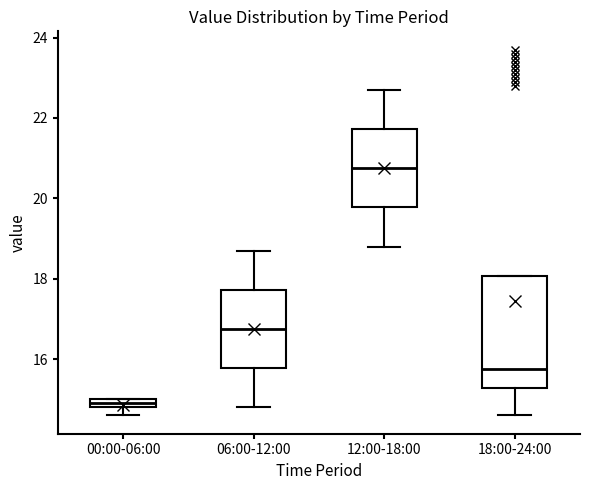

Where is the lower edge of the box for 18:00-24:00 on the y-axis? The values are not printed on the chart, so give them approximately, as read against the axis.

15.2